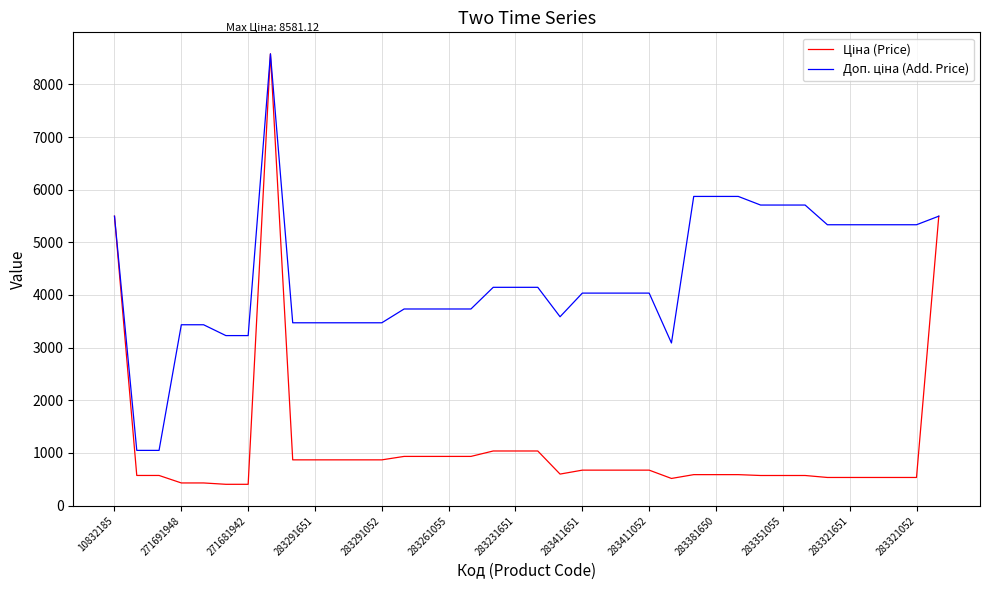

What is the maximum value shown in the chart?

8581.1